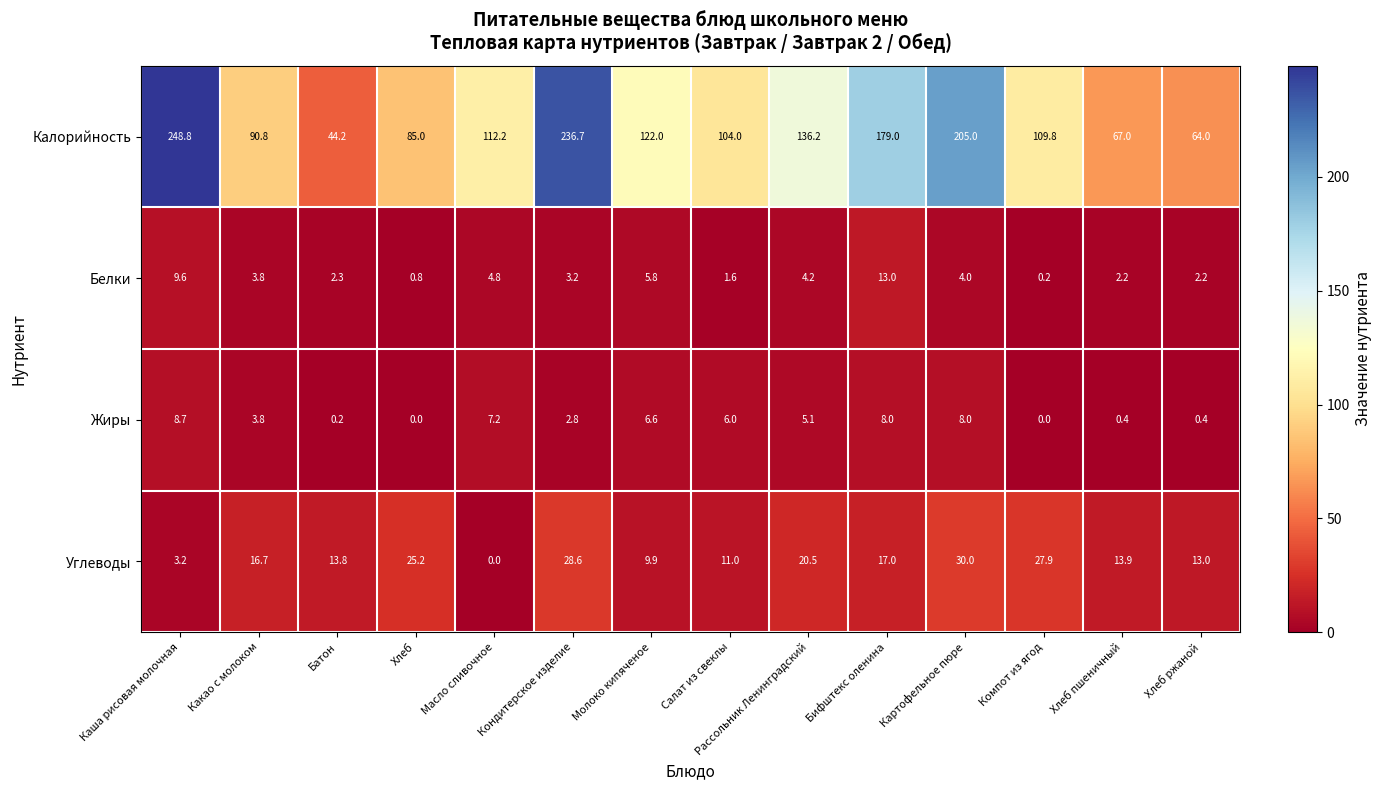

How many values in Жиры are above zero?

12